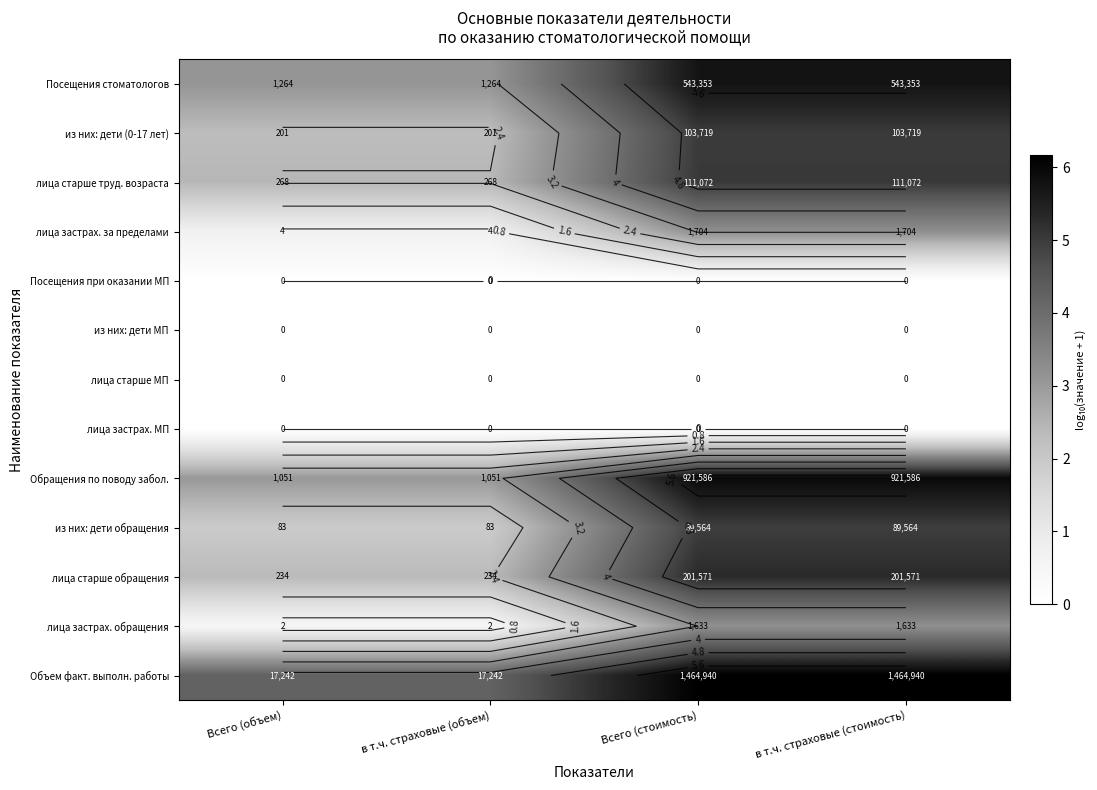

How many values in the из них: дети обращения series are below 4?

2